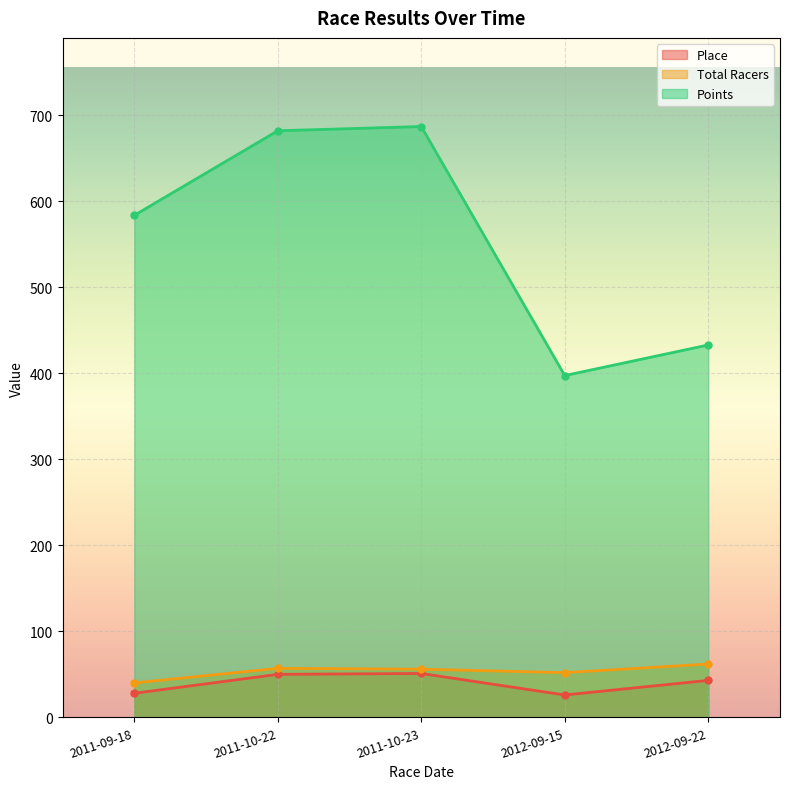

How many lines are shown in the chart?

3